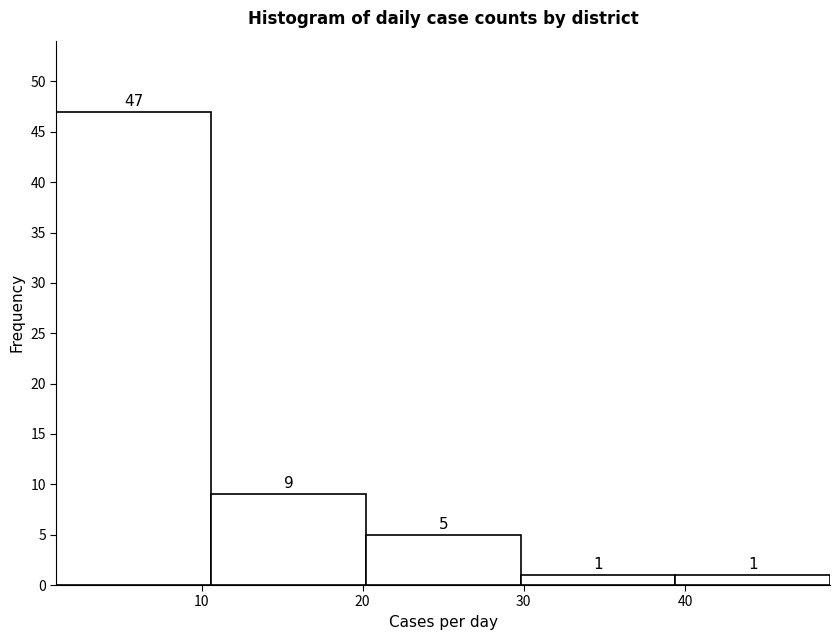

Over which range of the x-axis is the bar tallest?

1.0 to 10.6